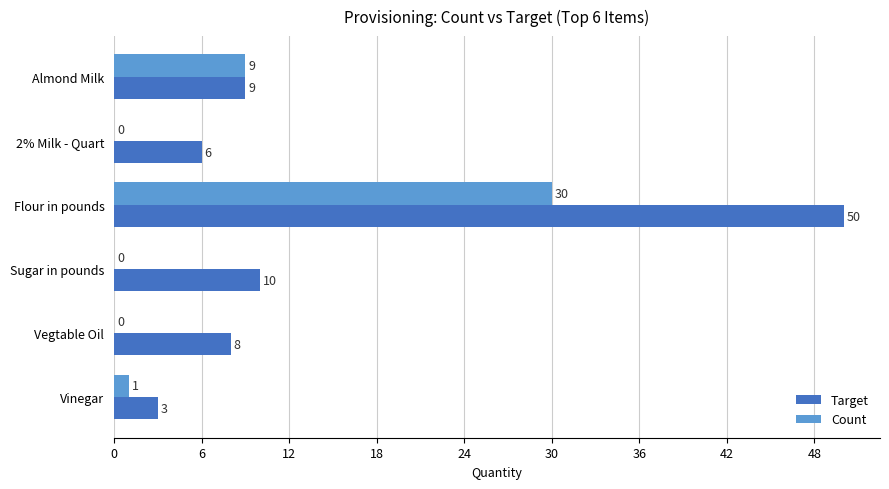

True or false: Target has a value of 3 at Vinegar.

True